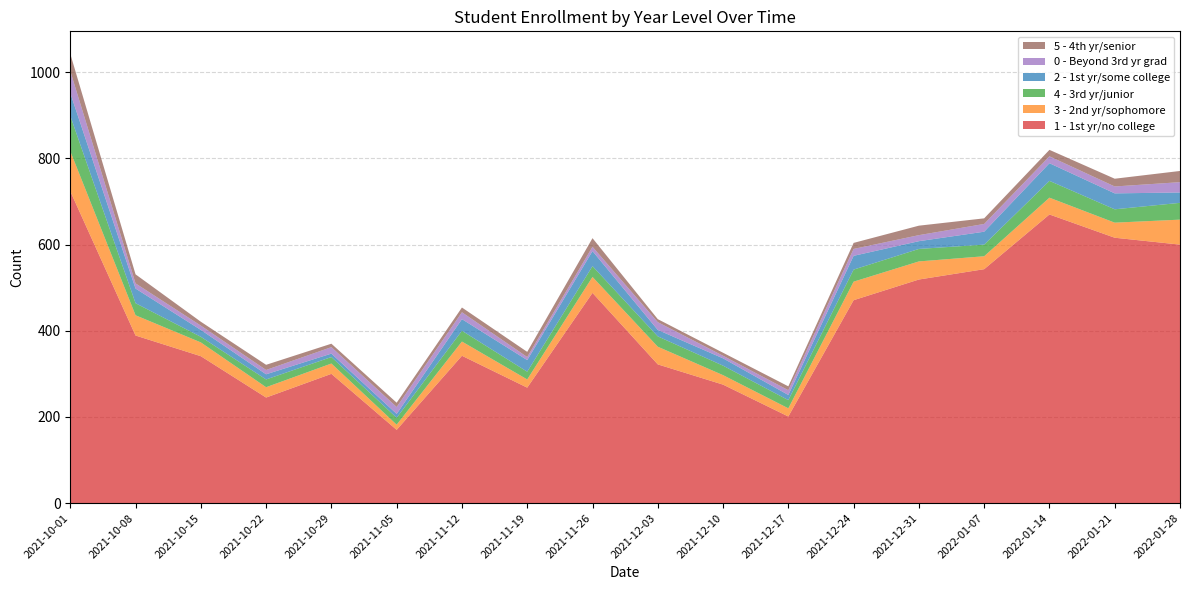

Reading left to right, transcribe all the data shown in this chart.

1 - 1st yr/no college: 2021-10-01=724	2021-10-08=389	2021-10-15=341	2021-10-22=245	2021-10-29=300	2021-11-05=170	2021-11-12=342	2021-11-19=268	2021-11-26=488	2021-12-03=322	2021-12-10=275	2021-12-17=201	2021-12-24=471	2021-12-31=519	2022-01-07=543	2022-01-14=670	2022-01-21=616	2022-01-28=600
3 - 2nd yr/sophomore: 2021-10-01=93	2021-10-08=47	2021-10-15=32	2021-10-22=24	2021-10-29=24	2021-11-05=12	2021-11-12=33	2021-11-19=19	2021-11-26=37	2021-12-03=41	2021-12-10=22	2021-12-17=19	2021-12-24=43	2021-12-31=42	2022-01-07=30	2022-01-14=39	2022-01-21=35	2022-01-28=58
4 - 3rd yr/junior: 2021-10-01=82	2021-10-08=28	2021-10-15=13	2021-10-22=18	2021-10-29=15	2021-11-05=16	2021-11-12=25	2021-11-19=18	2021-11-26=25	2021-12-03=24	2021-12-10=22	2021-12-17=19	2021-12-24=28	2021-12-31=29	2022-01-07=27	2022-01-14=39	2022-01-21=31	2022-01-28=39
2 - 1st yr/some college: 2021-10-01=53	2021-10-08=34	2021-10-15=16	2021-10-22=12	2021-10-29=8	2021-11-05=9	2021-11-12=27	2021-11-19=27	2021-11-26=35	2021-12-03=15	2021-12-10=17	2021-12-17=12	2021-12-24=32	2021-12-31=18	2022-01-07=30	2022-01-14=41	2022-01-21=37	2022-01-28=24
0 - Beyond 3rd yr grad: 2021-10-01=51	2021-10-08=12	2021-10-15=10	2021-10-22=10	2021-10-29=15	2021-11-05=16	2021-11-12=16	2021-11-19=7	2021-11-26=10	2021-12-03=18	2021-12-10=6	2021-12-17=11	2021-12-24=16	2021-12-31=14	2022-01-07=18	2022-01-14=16	2022-01-21=16	2022-01-28=24
5 - 4th yr/senior: 2021-10-01=40	2021-10-08=21	2021-10-15=9	2021-10-22=12	2021-10-29=8	2021-11-05=10	2021-11-12=11	2021-11-19=12	2021-11-26=20	2021-12-03=7	2021-12-10=7	2021-12-17=9	2021-12-24=14	2021-12-31=22	2022-01-07=13	2022-01-14=15	2022-01-21=18	2022-01-28=26